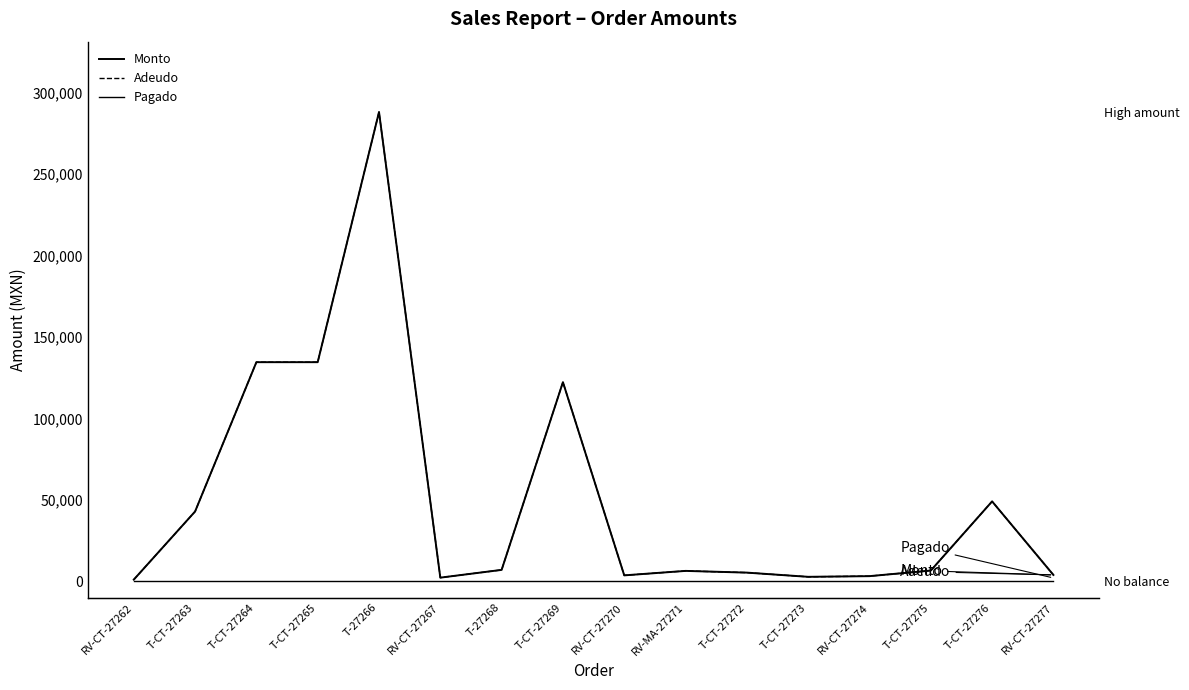

In Adeudo, how many points are lower than both neighbors (excluding endpoints)?

3